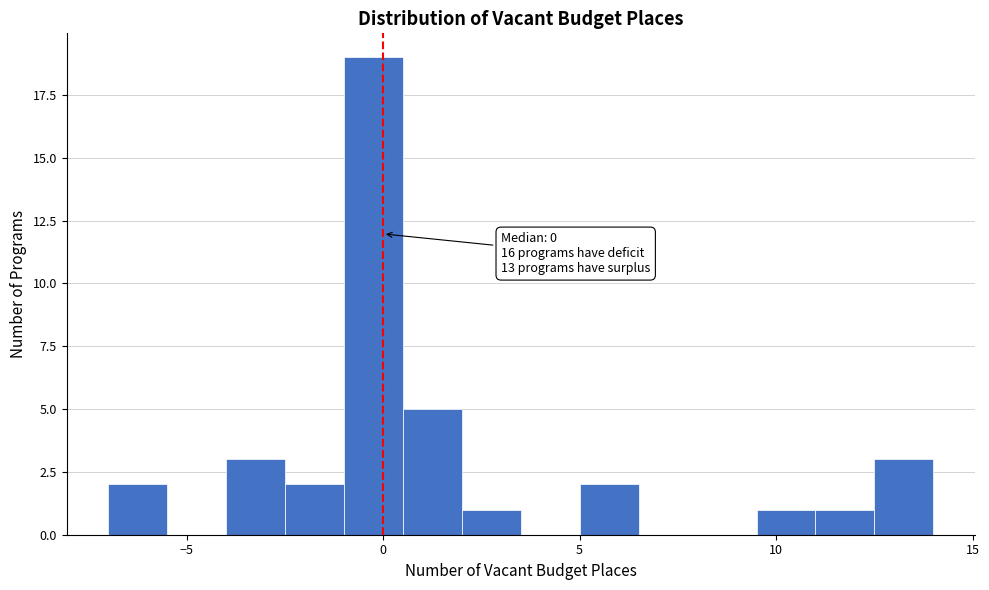

Read against the x-axis, roughly where is the centre of the tallest bar?

0.0